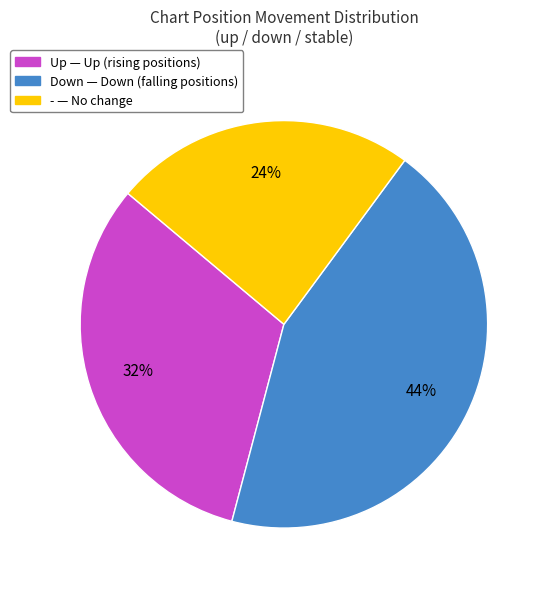

Is there a majority slice in this chart?

No